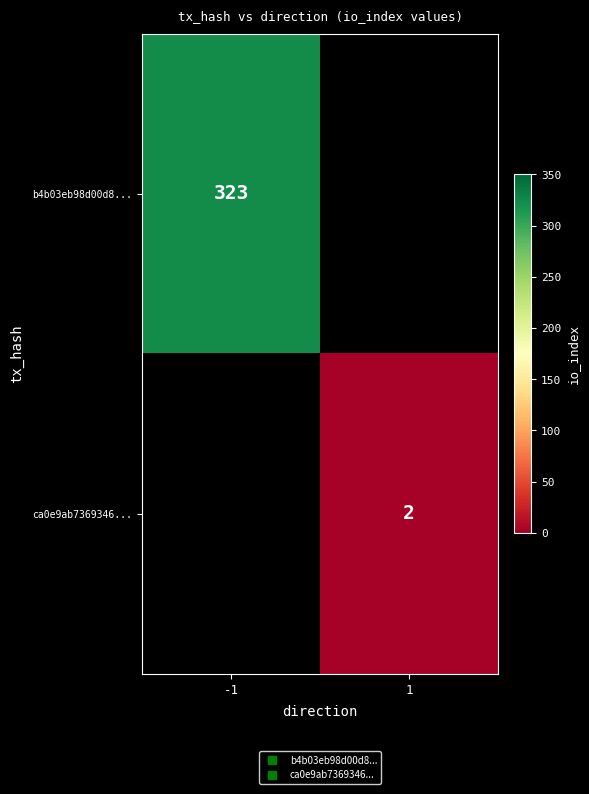

List the series in order of their overall mean, highest first.

b4b03eb98d00d8..., ca0e9ab7369346...